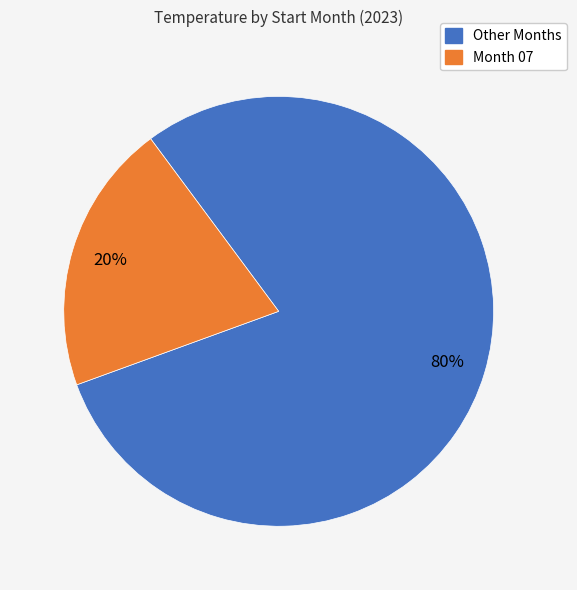

To the nearest percent, what is the average slice percentage?

50%